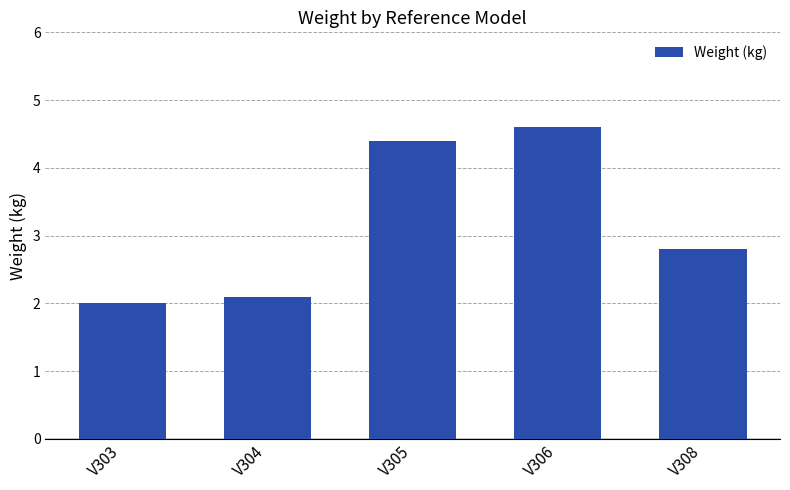

Between V308 and V305, which is larger?

V305